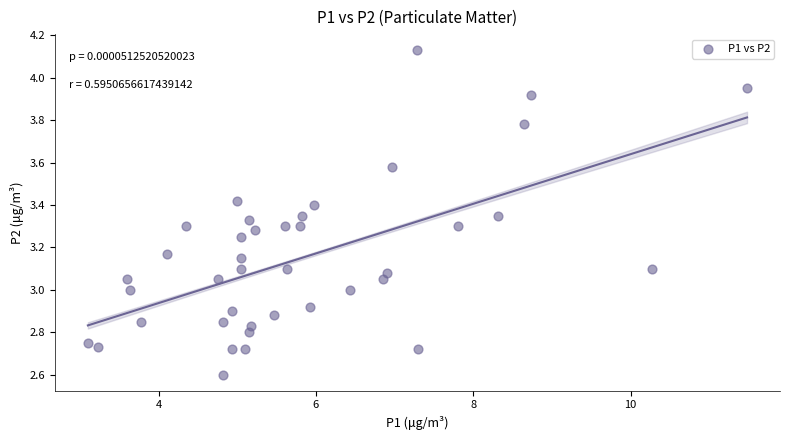

What is the range of X values (max minus min)?

8.4